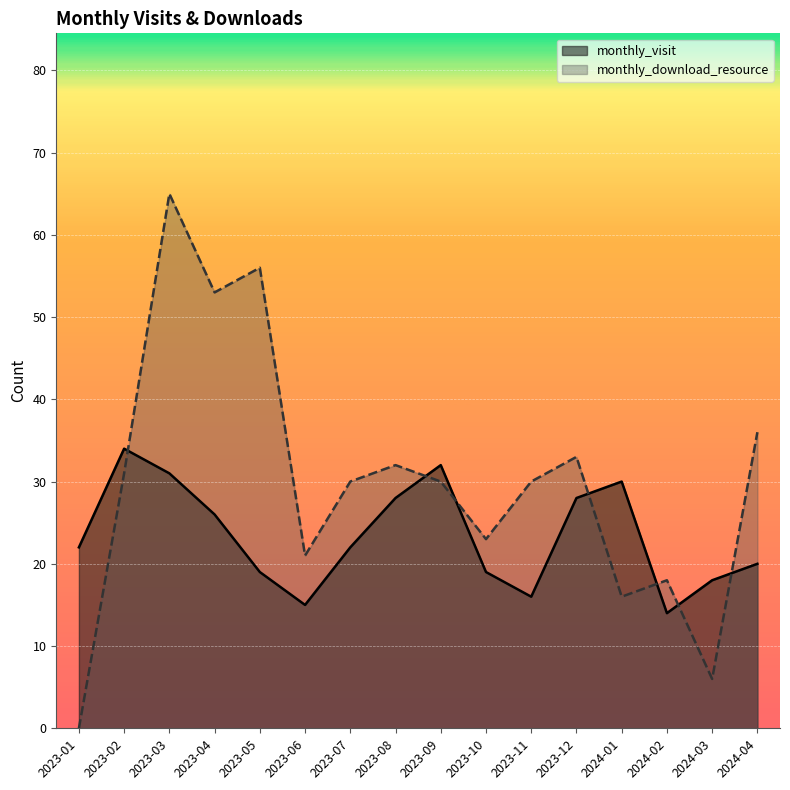

Which series has the widest spread of values?

monthly_download_resource